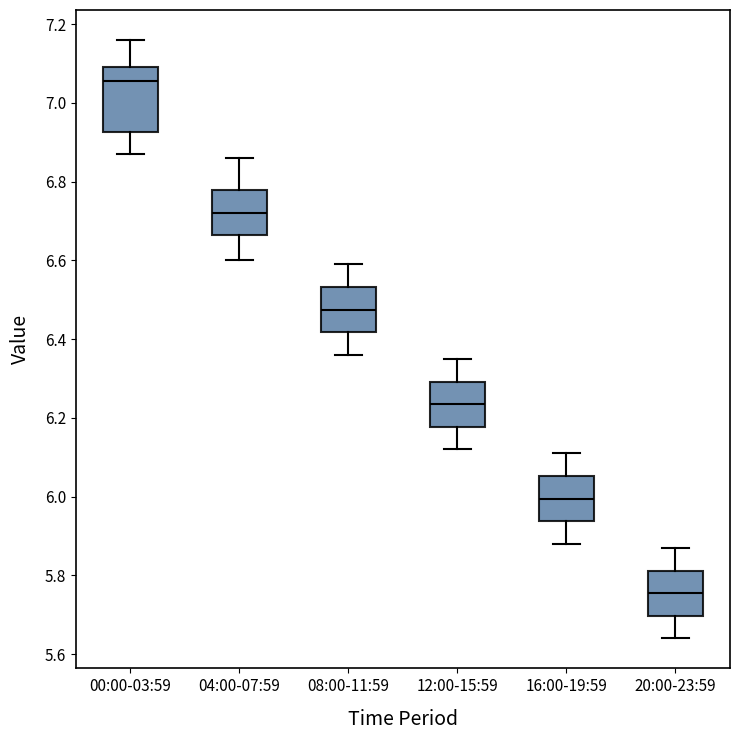

Which box's median line is the highest?

00:00-03:59